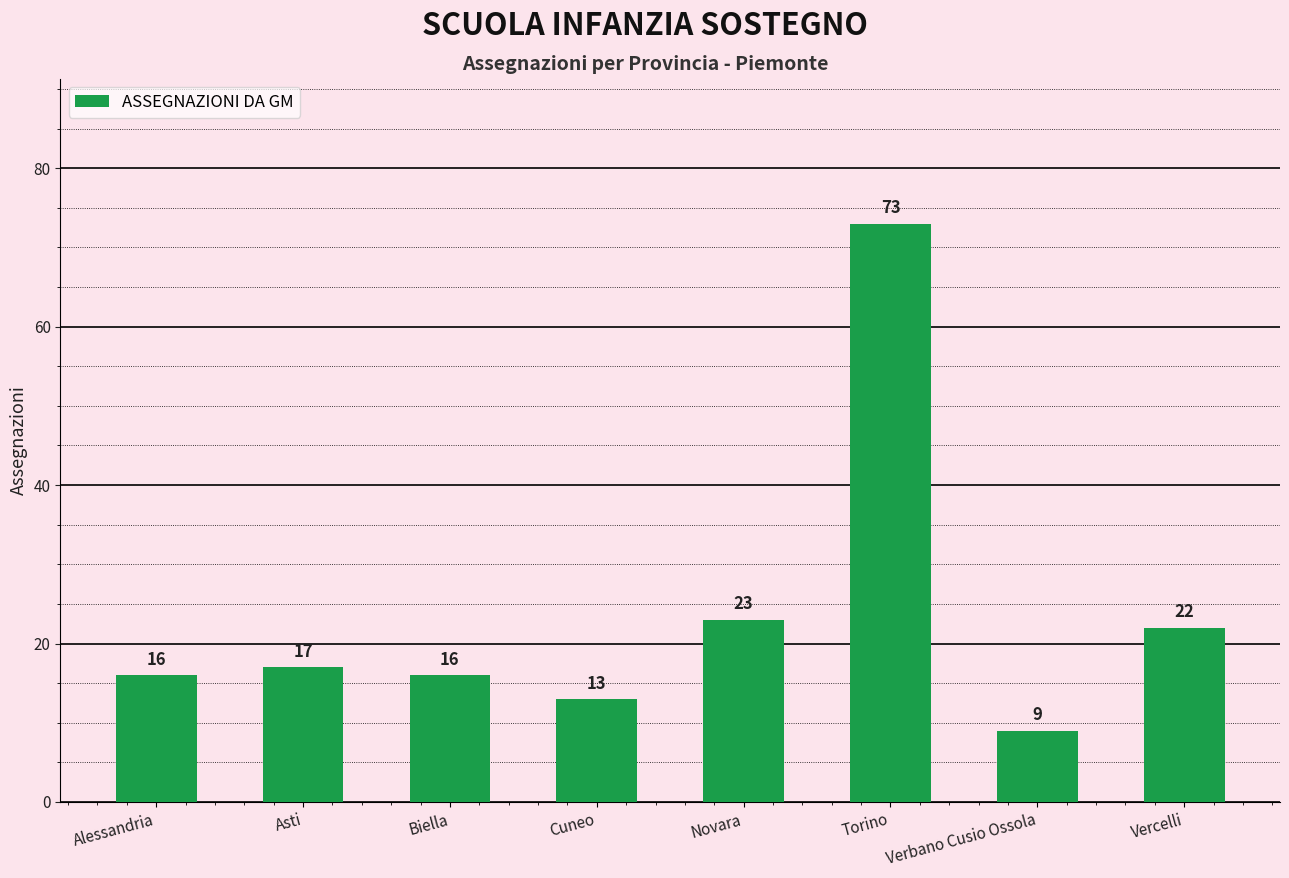

What position from the left is Asti?

2